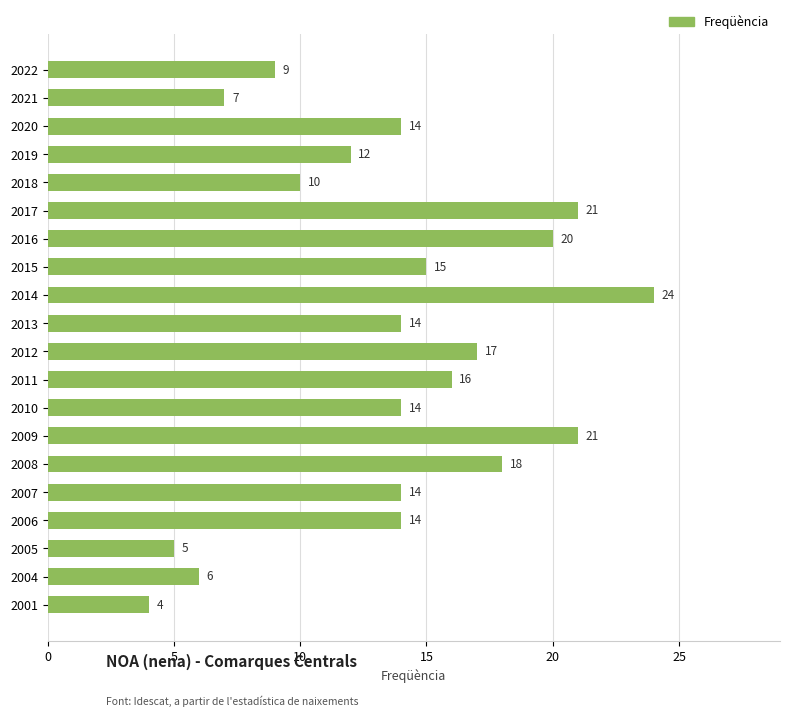

What is the difference between the maximum and minimum values?

20